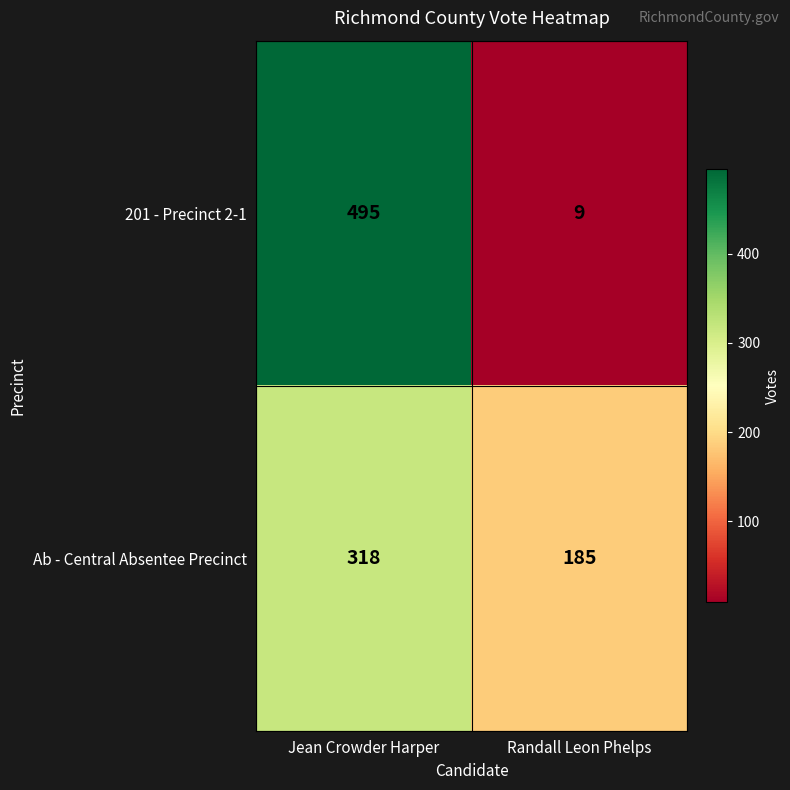

Which series changed the most between Jean Crowder Harper and Randall Leon Phelps?

201 - Precinct 2-1